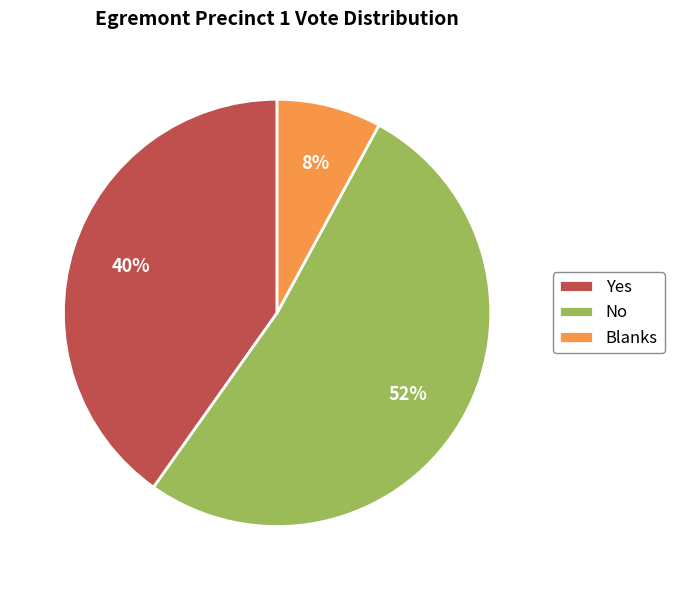

Which has a higher value, Yes or No?

No